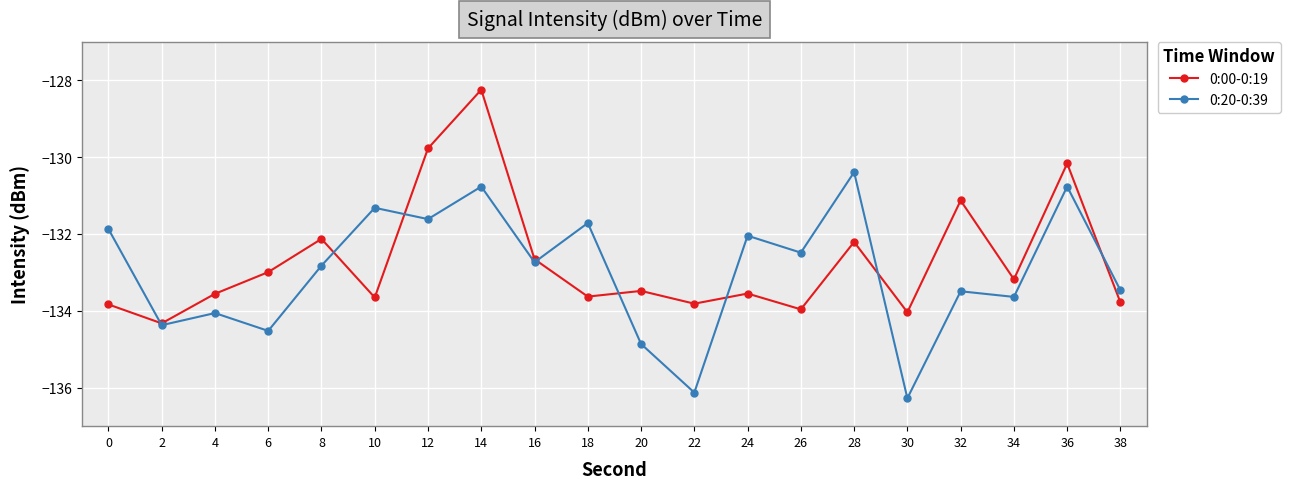

At 32, list the series in order from largest to smallest.

0:00-0:19, 0:20-0:39